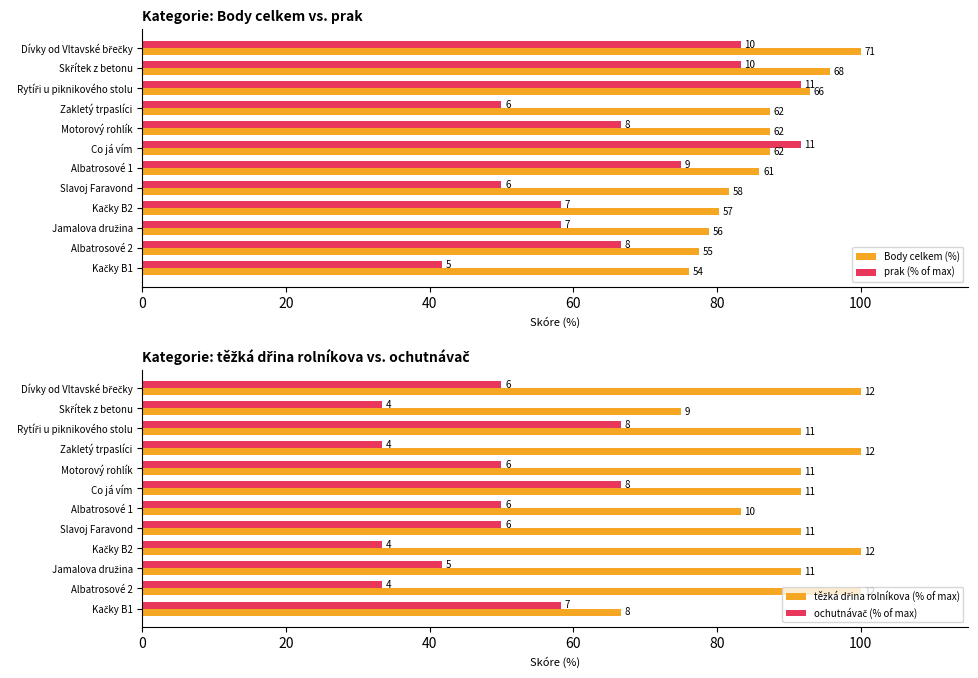

What is the value of the těžká dřina rolníkova (% of max) bar at the 4th from the left?

100.0